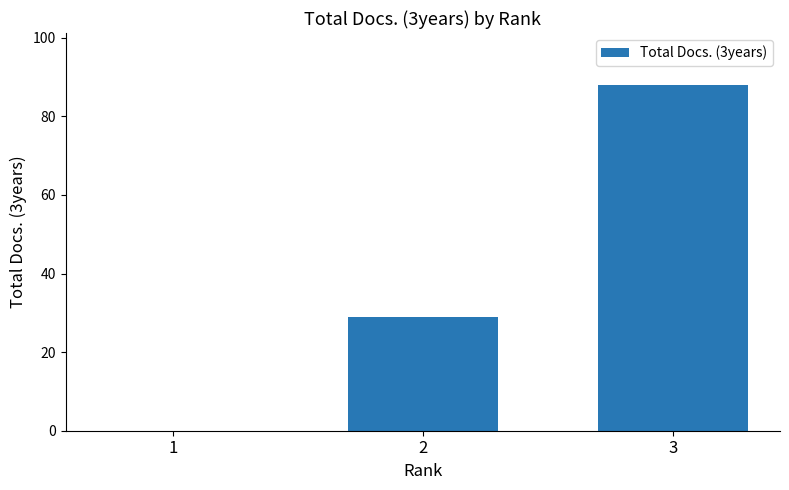

What is the change in value from 2 to 3?

+59